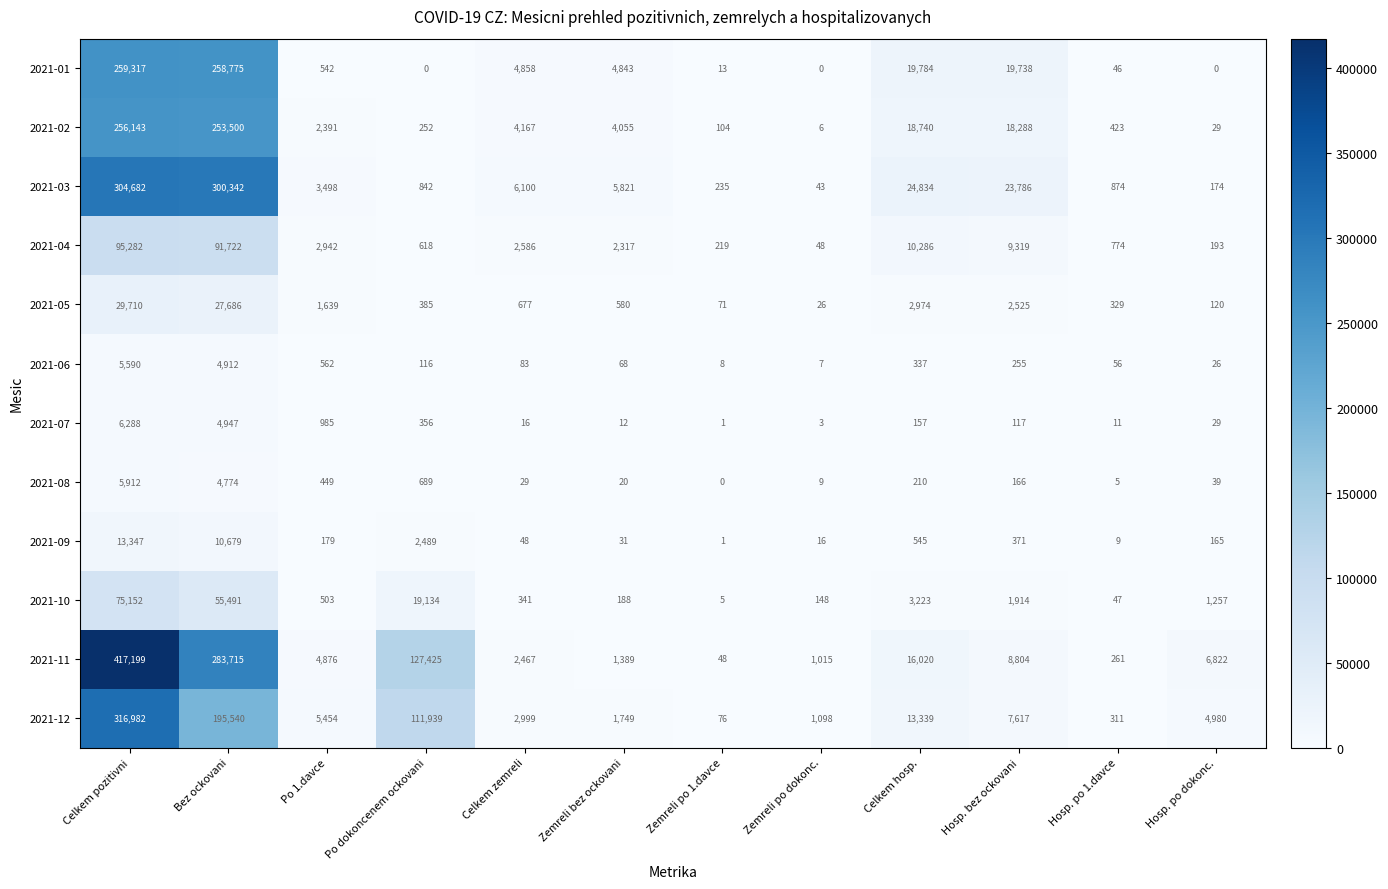

List the series in order of their peak value, lowest first.

2021-06, 2021-08, 2021-07, 2021-09, 2021-05, 2021-10, 2021-04, 2021-02, 2021-01, 2021-03, 2021-12, 2021-11